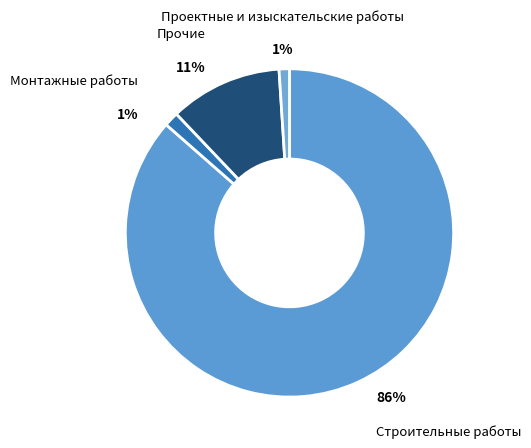

Is the sum of Монтажные работы and Строительные работы greater than half?

Yes